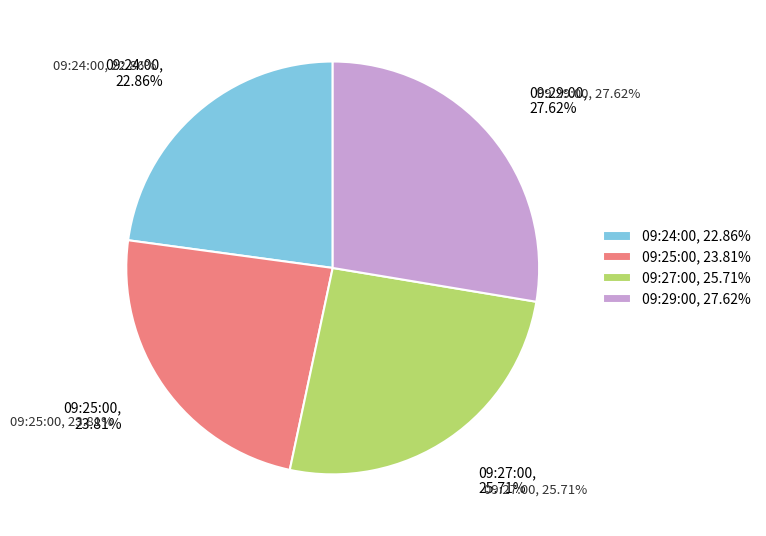

Rank the categories by value from lowest to highest.

09:24:00, 09:25:00, 09:27:00, 09:29:00